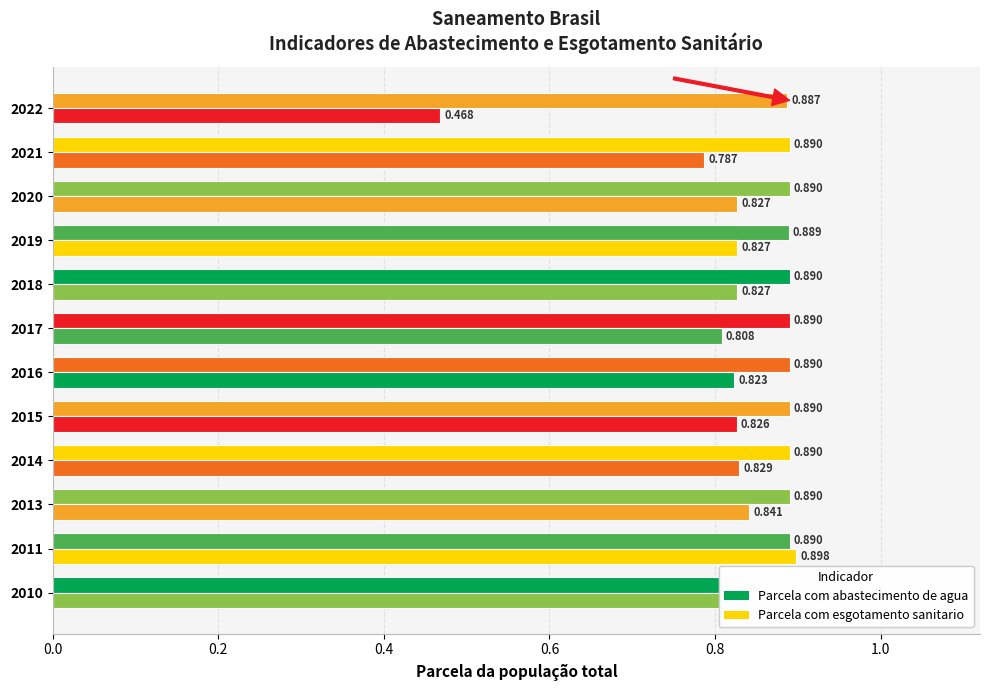

What is the average value of the Parcela com abastecimento de agua series?

0.9